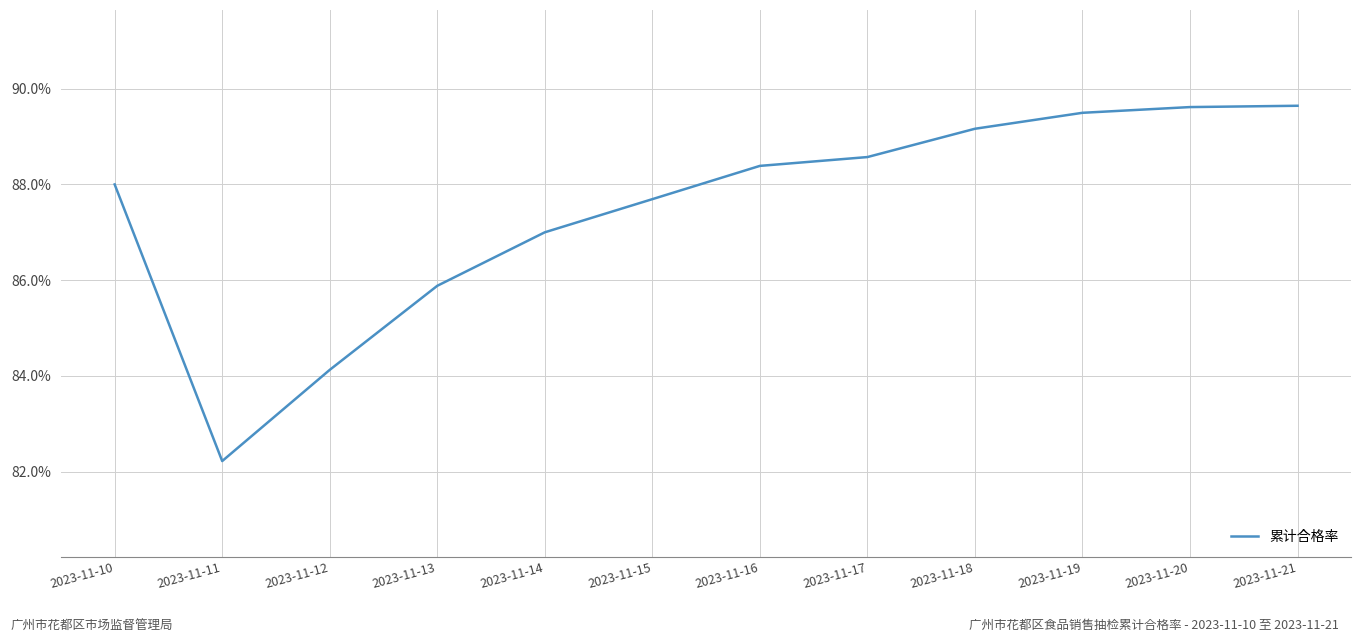

What is the average value?

0.9